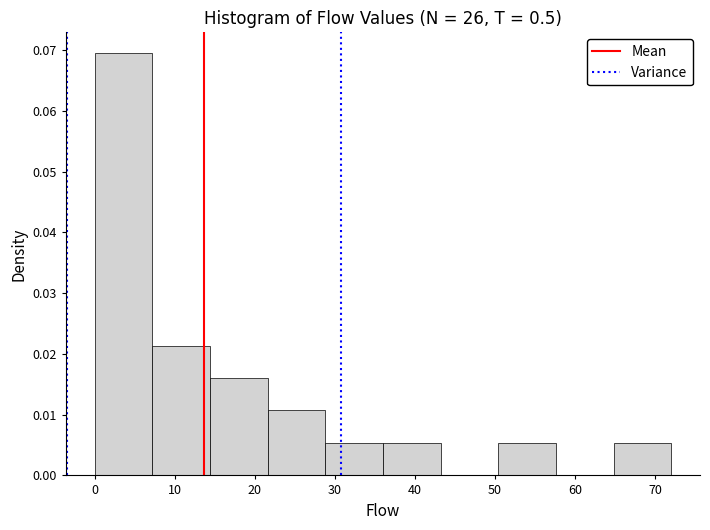

Which range on the x-axis has the tallest bar?

0.0 to 7.2